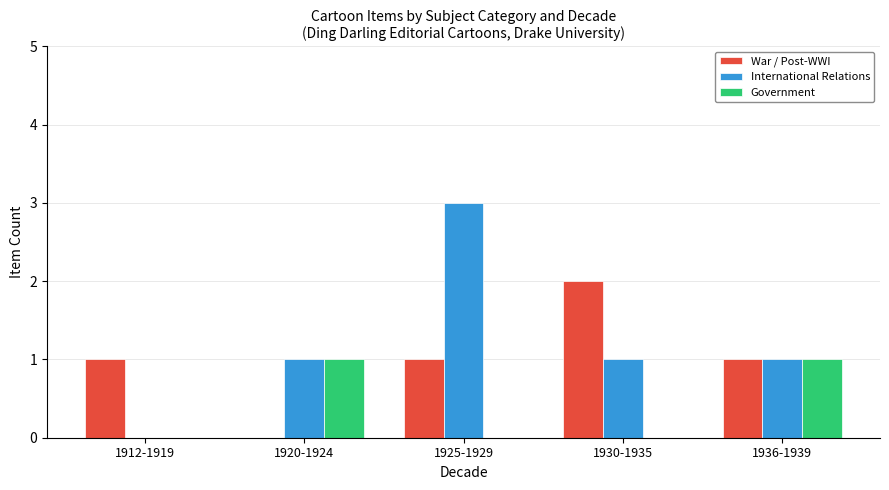

Reading left to right, transcribe all the data shown in this chart.

War / Post-WWI: 1	0	1	2	1
International Relations: 0	1	3	1	1
Government: 0	1	0	0	1